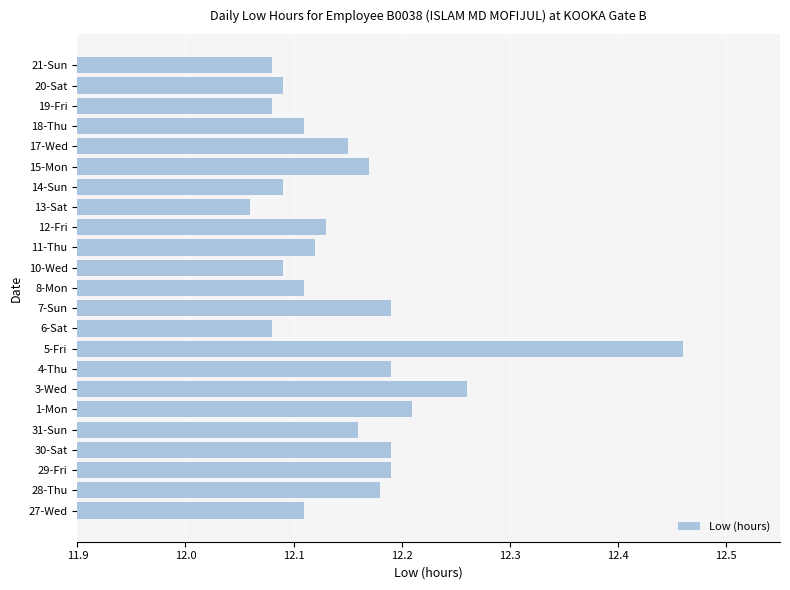

What is the ratio of the value at 18-Thu to the value at 6-Sat?

1.0